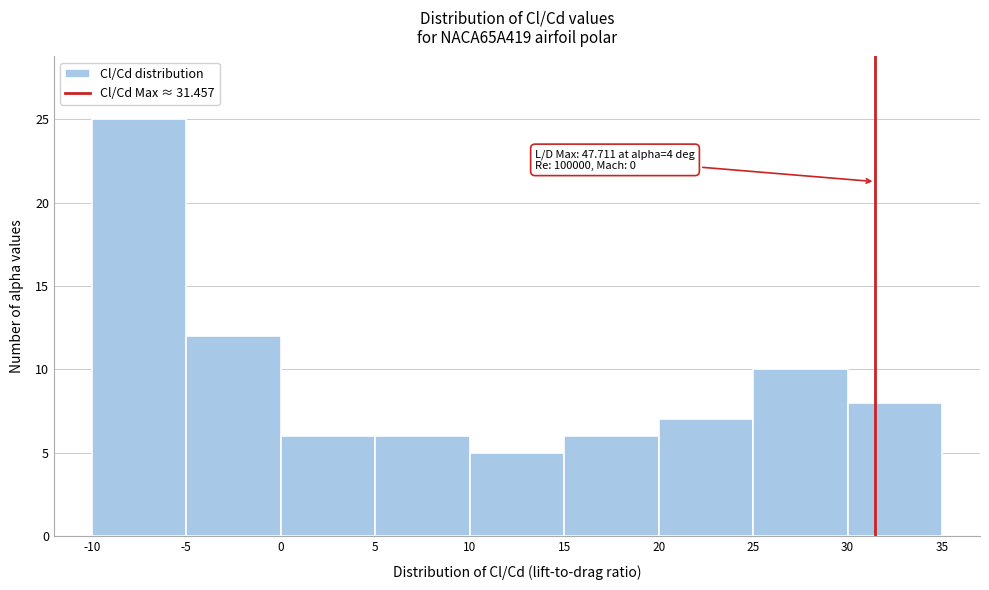

Which range on the x-axis has the tallest bar?

-10 to -5